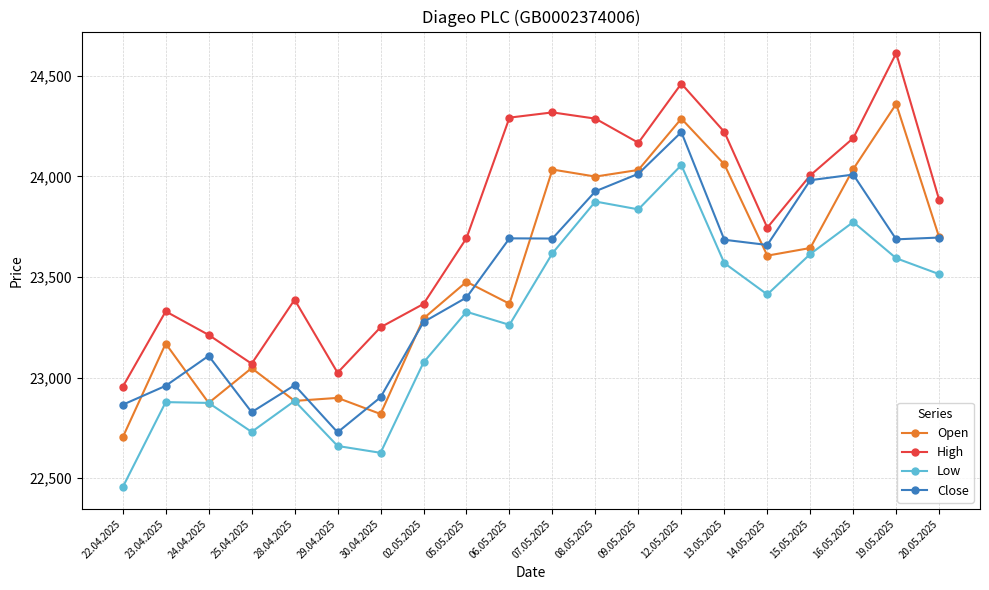

Read the Close value at 20.05.2025.

23696